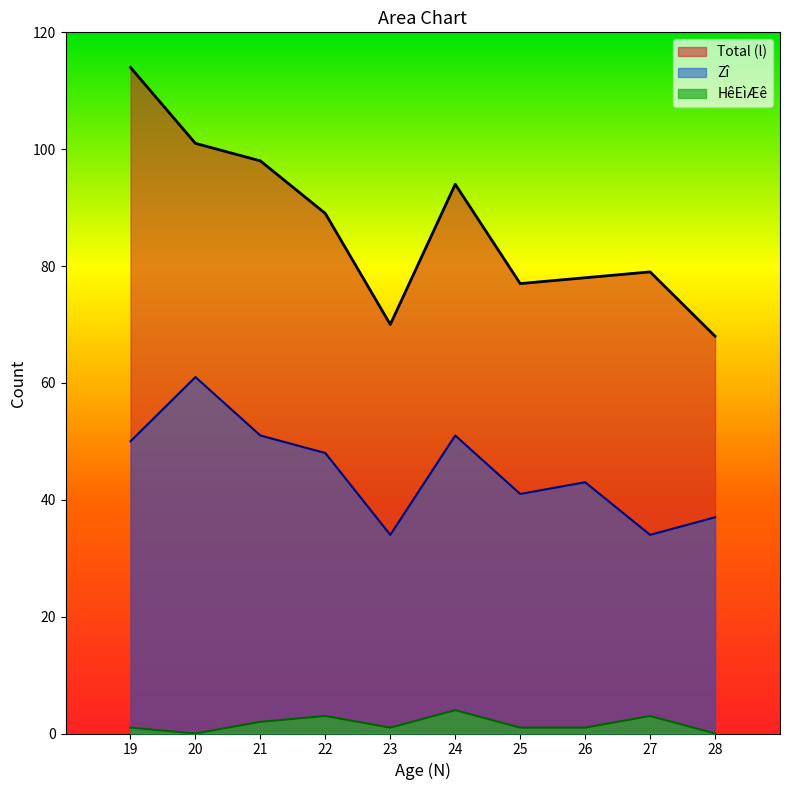

The value of Total (l) at 26 is 131. True or false?

False